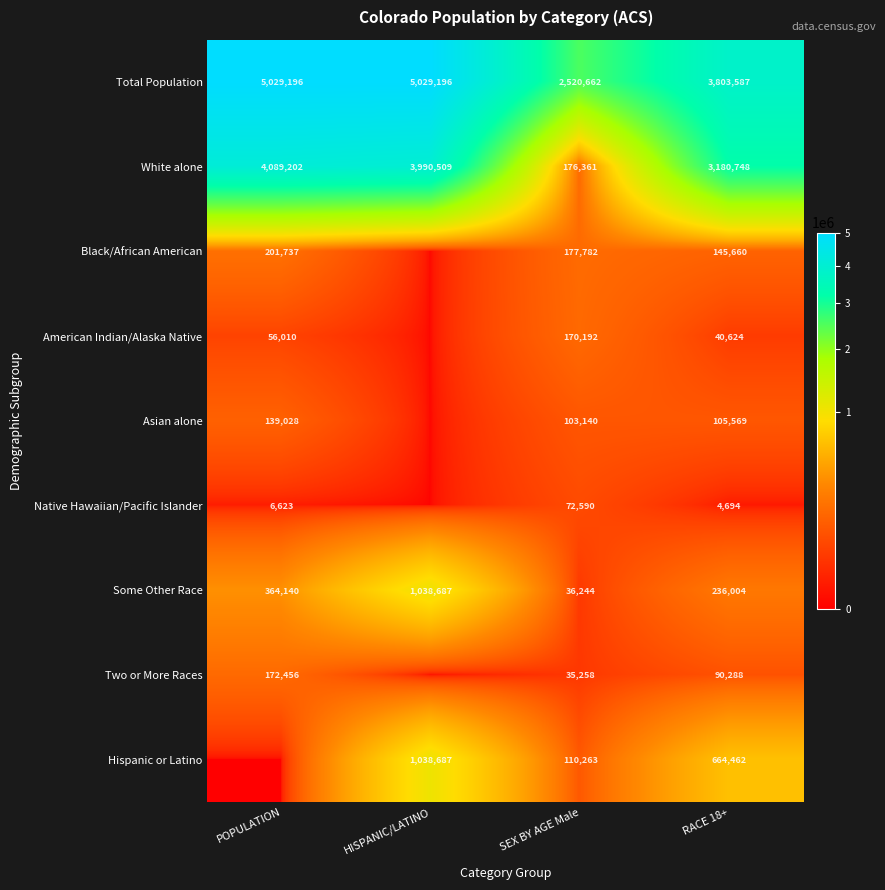

What is the difference between the Some Other Race values at POPULATION and HISPANIC/LATINO?

674547